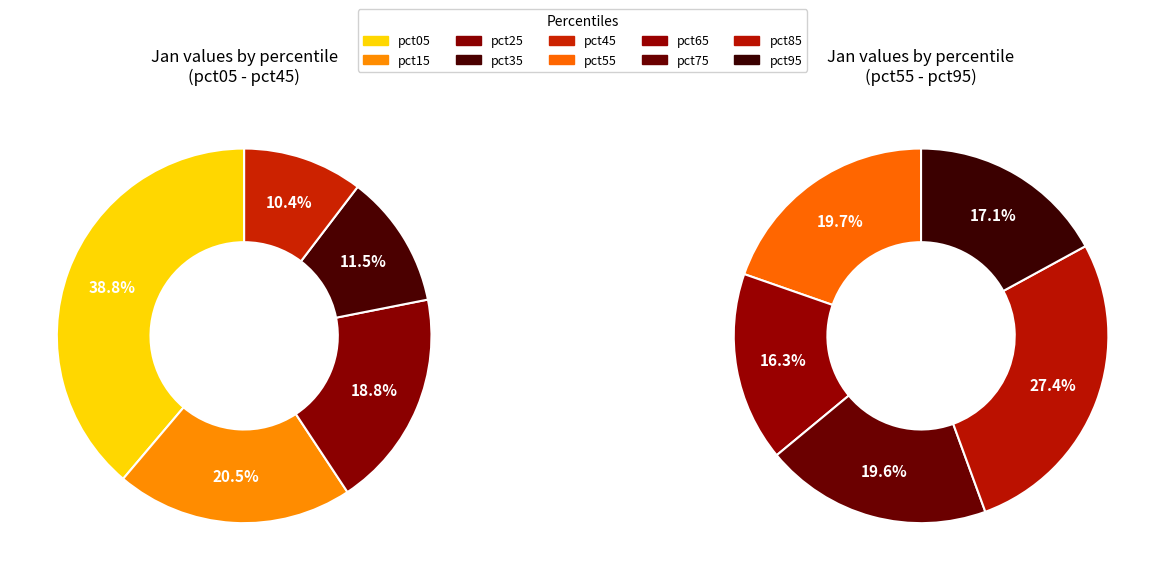

Is it true that pct95 is 17% of the pie?

False